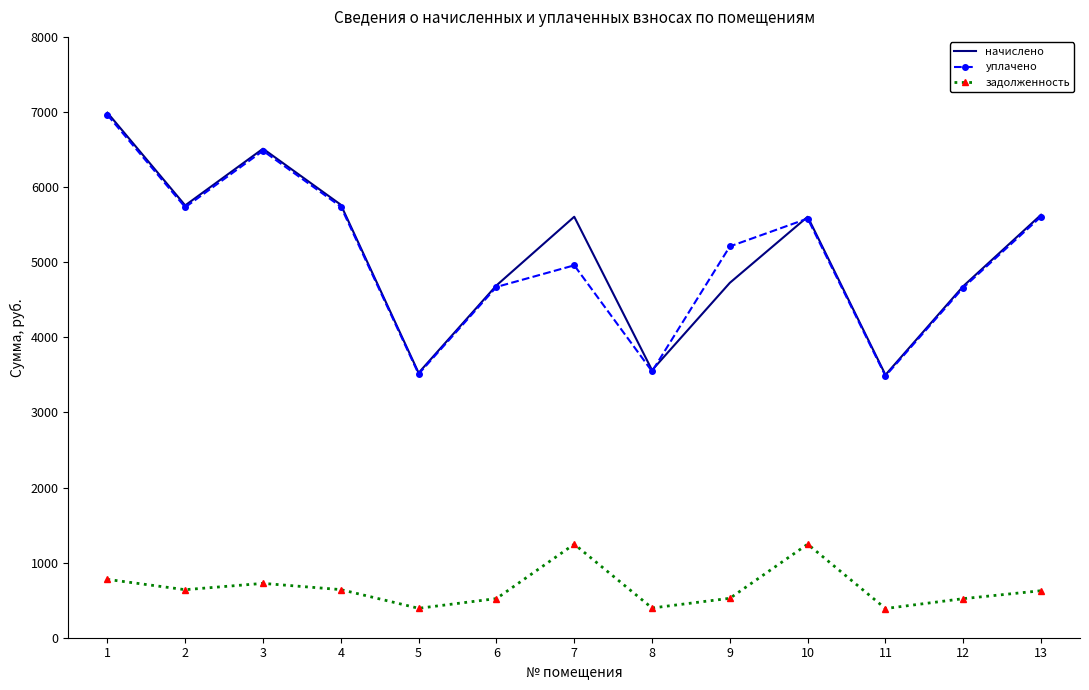

What is the average value of the уплачено series?

5088.4